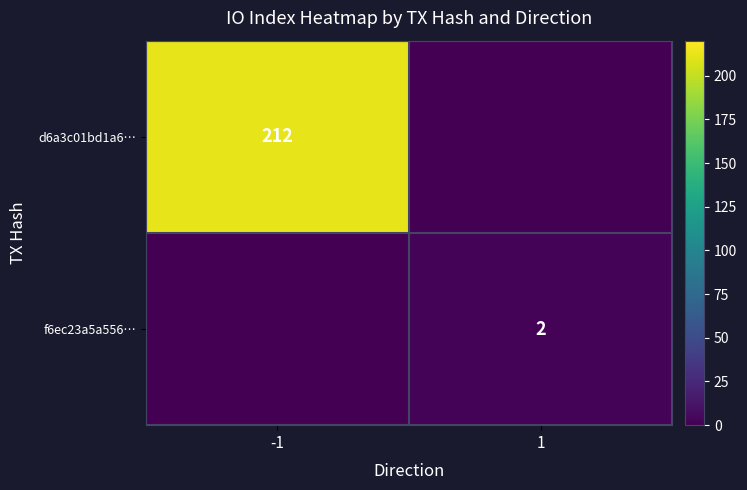

The d6a3c01bd1a6… series shows 212 at -1. True or false?

True